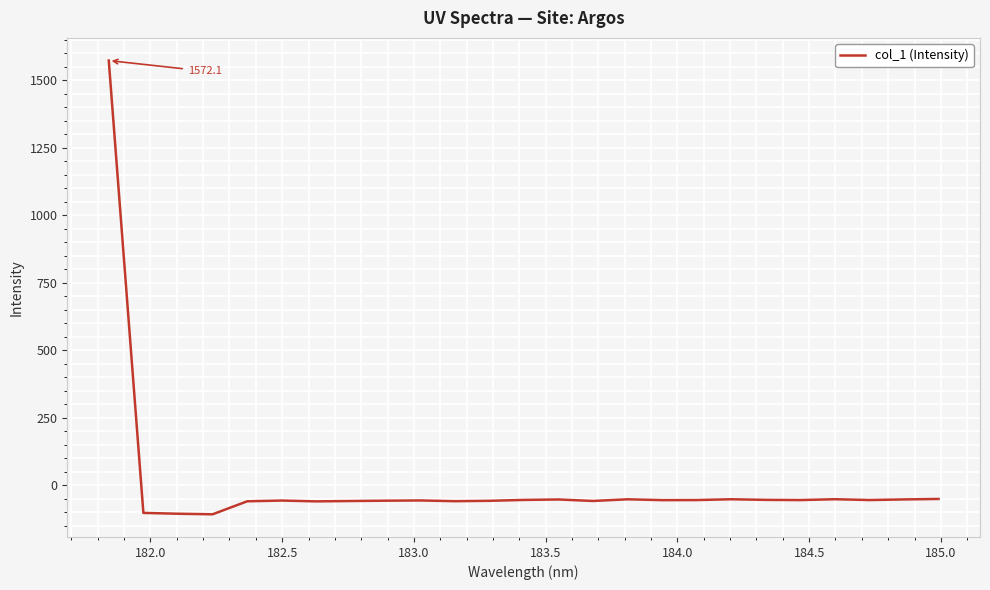

How many negative values are there?

24